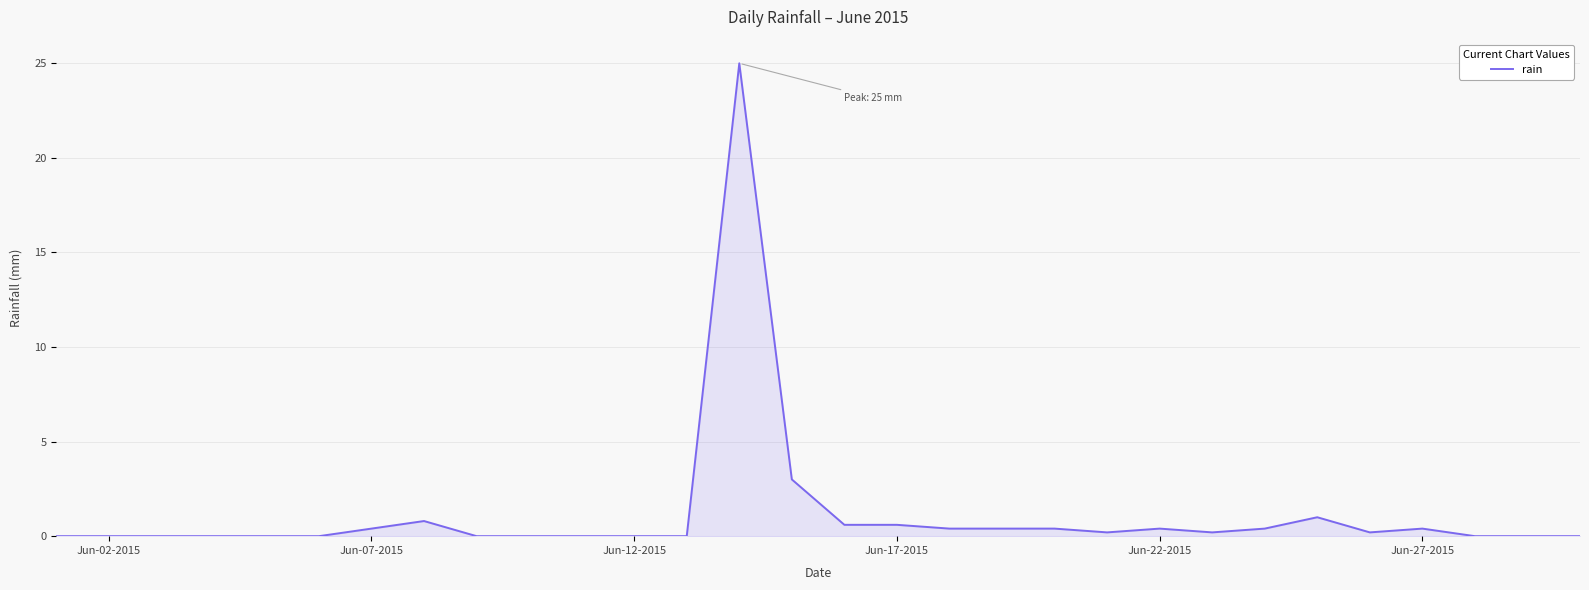

Reading right to left, transcribe all the data shown in this chart.

0.0	0.0	0.0	0.4	0.2	1.0	0.4	0.2	0.4	0.2	0.4	0.4	0.4	0.6	0.6	3.0	25.0	0.0	0.0	0.0	0.0	0.0	0.8	0.4	0.0	0.0	0.0	0.0	0.0	0.0